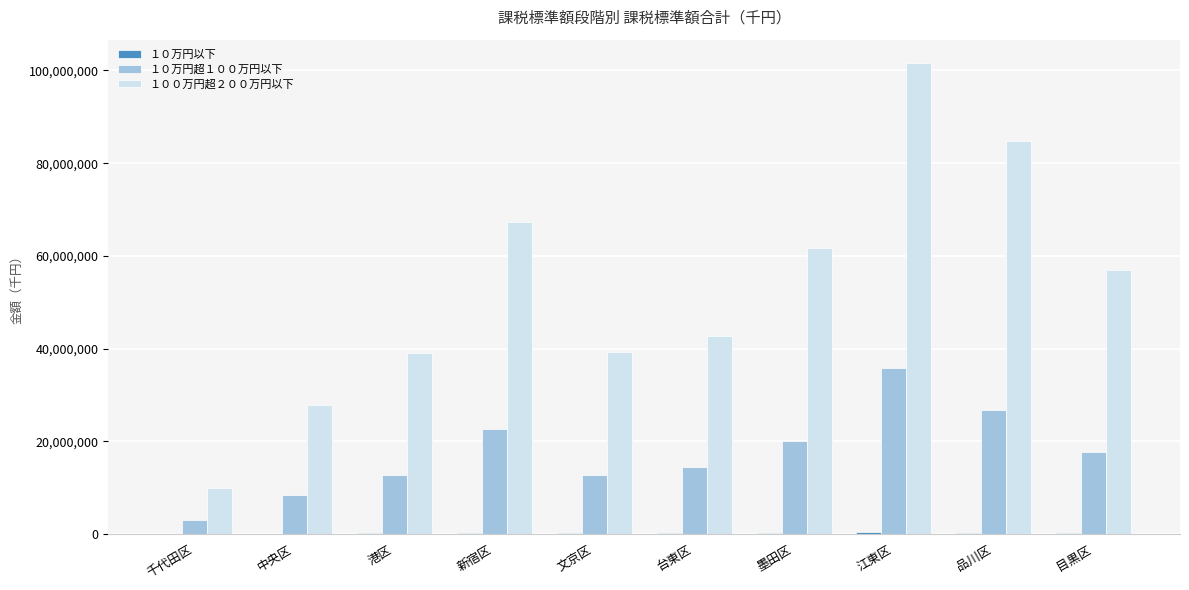

How many distinct data groups are displayed?

3